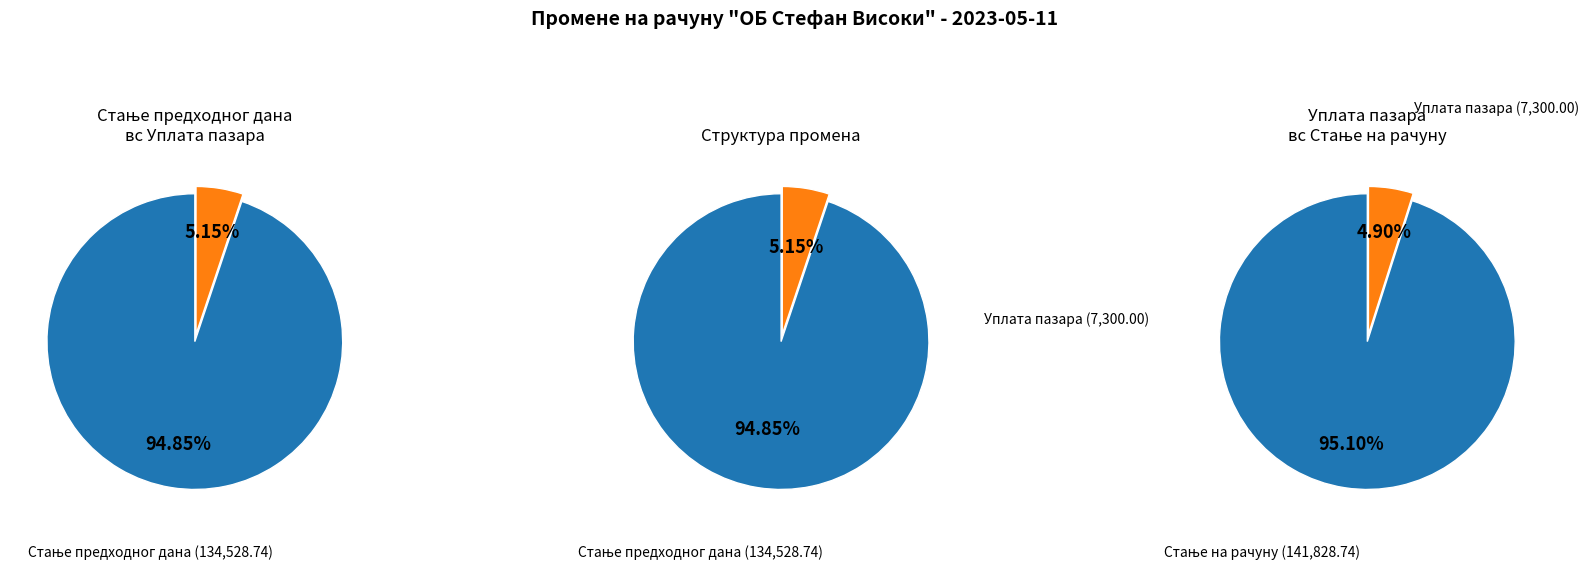

What is the largest slice in the pie chart?

Стање на рачуну (141828.74)